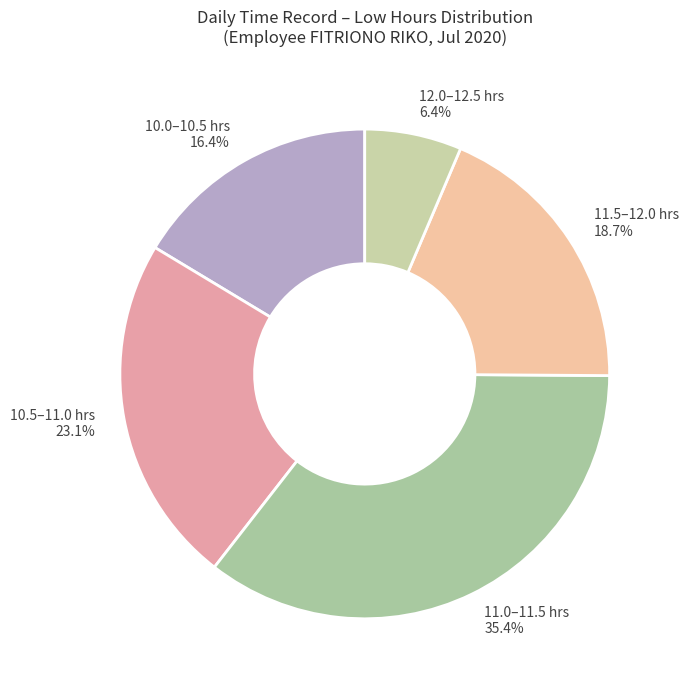

Count the number of slices in the pie.

5